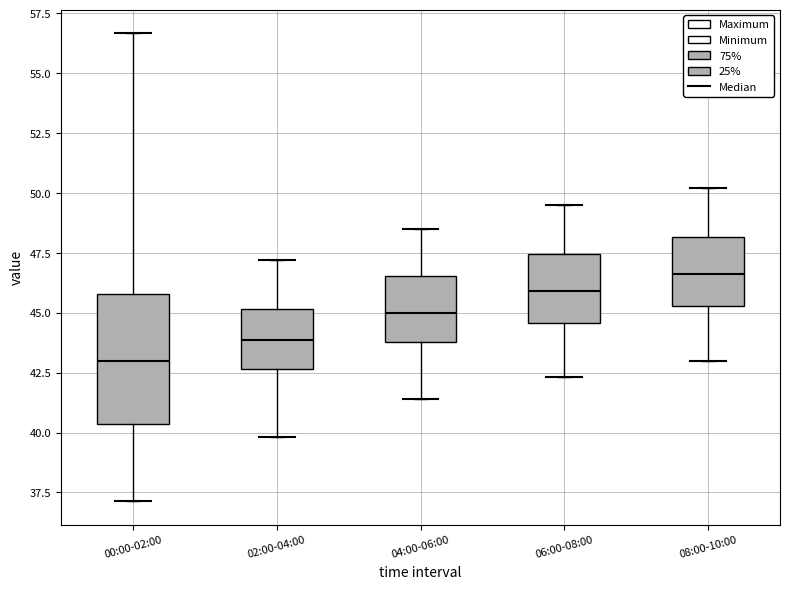

Reading left to right, read every box against the y-axis: the position of its median line, the range the box covers, and the ends of its whiskers. The values are not printed on the chart, so give them approximately, as read against the axis.

00:00-02:00: median 43.0, box 40.5 to 46.0, whiskers 37.0 to 56.5
02:00-04:00: median 44.0, box 42.5 to 45.0, whiskers 40.0 to 47.0
04:00-06:00: median 45.0, box 44.0 to 46.5, whiskers 41.5 to 48.5
06:00-08:00: median 46.0, box 44.5 to 47.5, whiskers 42.5 to 49.5
08:00-10:00: median 46.5, box 45.5 to 48.0, whiskers 43.0 to 50.0